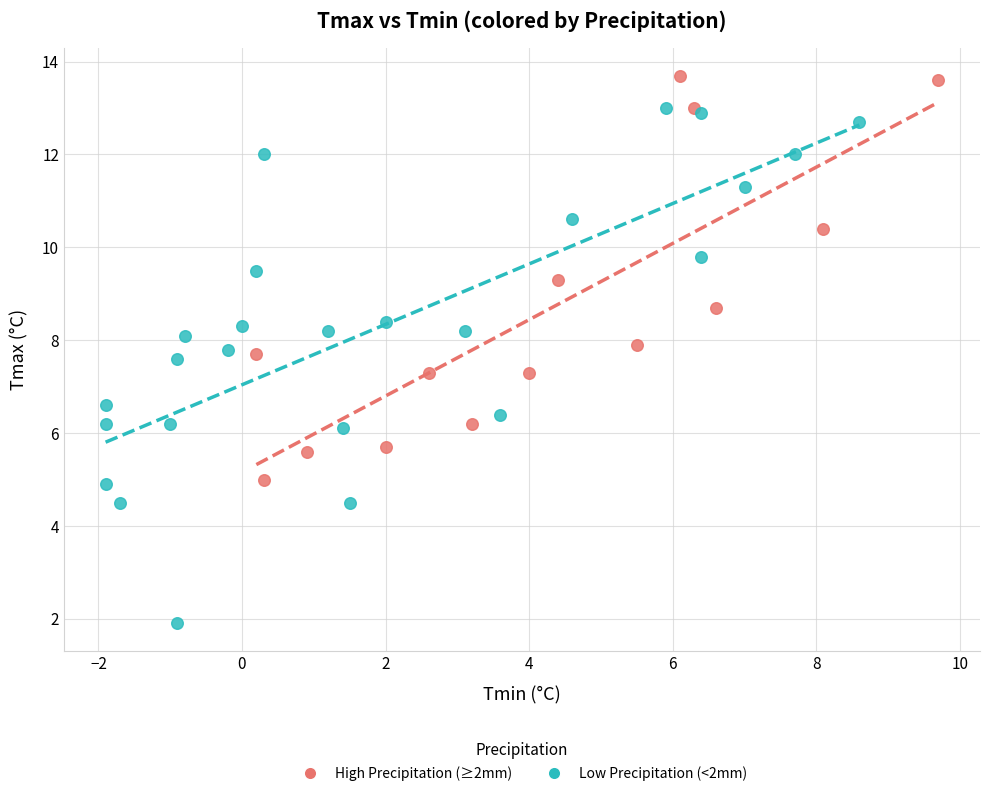

Which series has the widest spread of Y values?

Low Precipitation (<2mm)